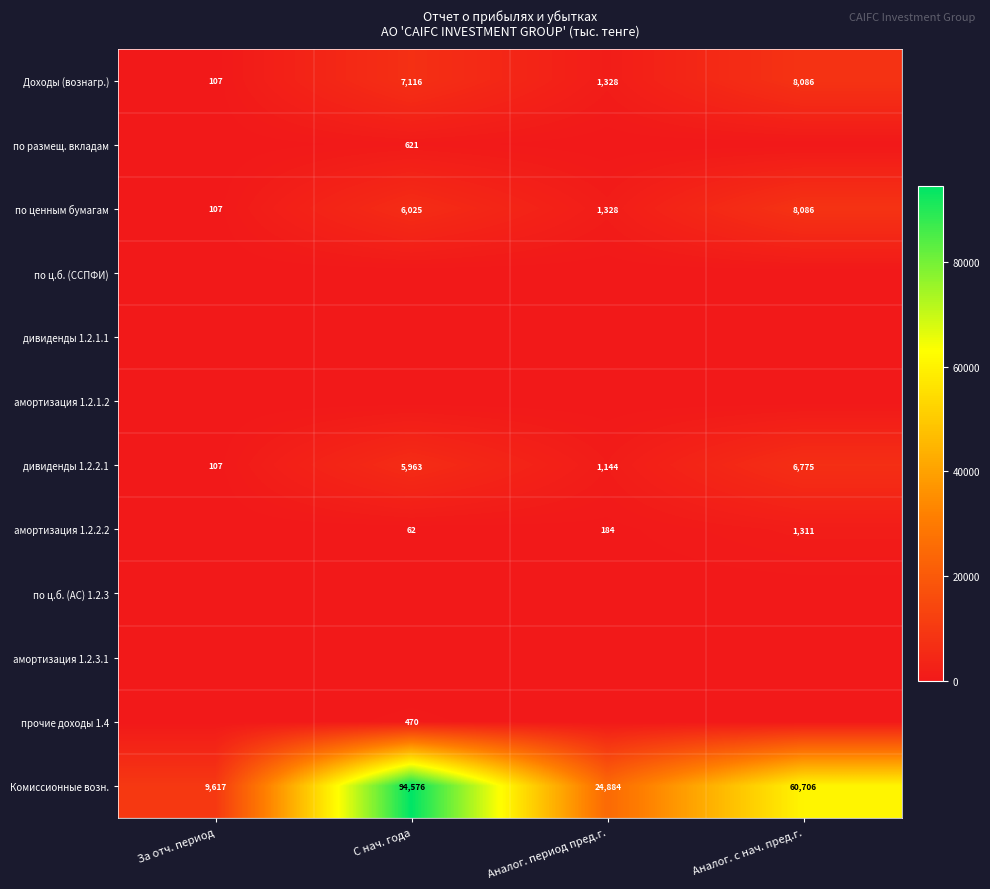

What is the sum of the по ценным бумагам values at С нач. года and Аналог. с нач. пред.г.?

14111